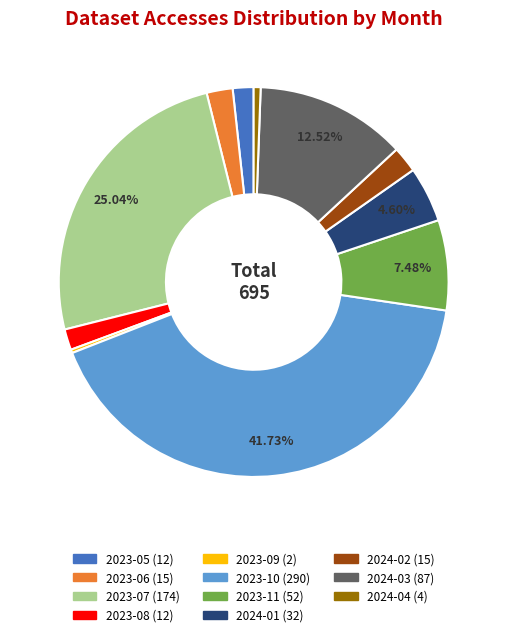

To the nearest percent, what portion does 2024-02 represent?

2%